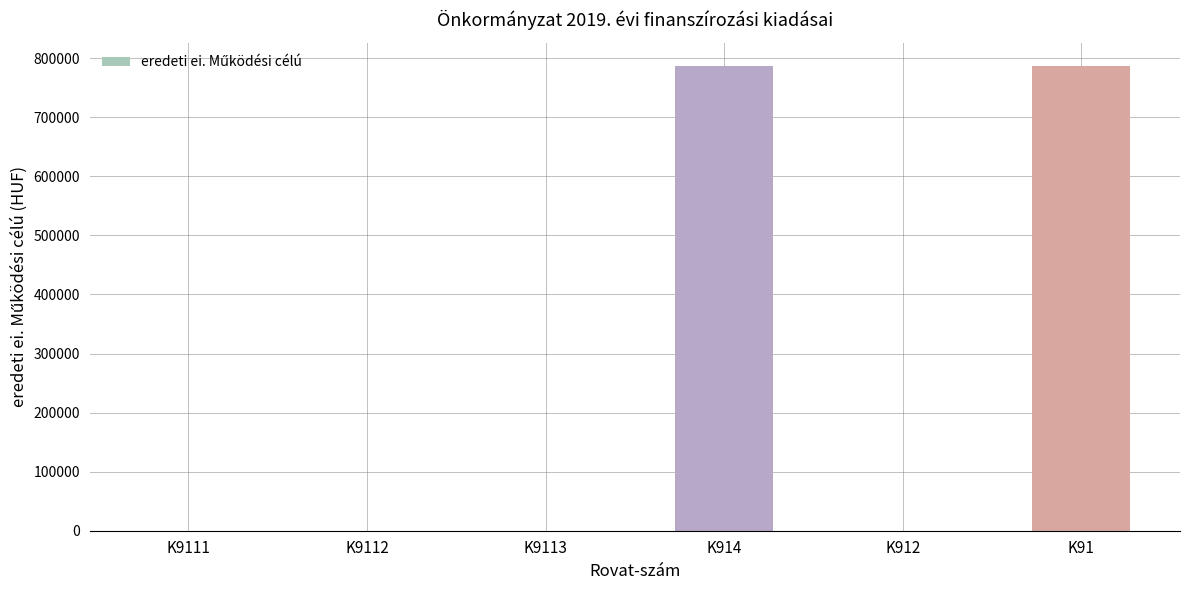

What is the change in value from K912 to K91?

+786793